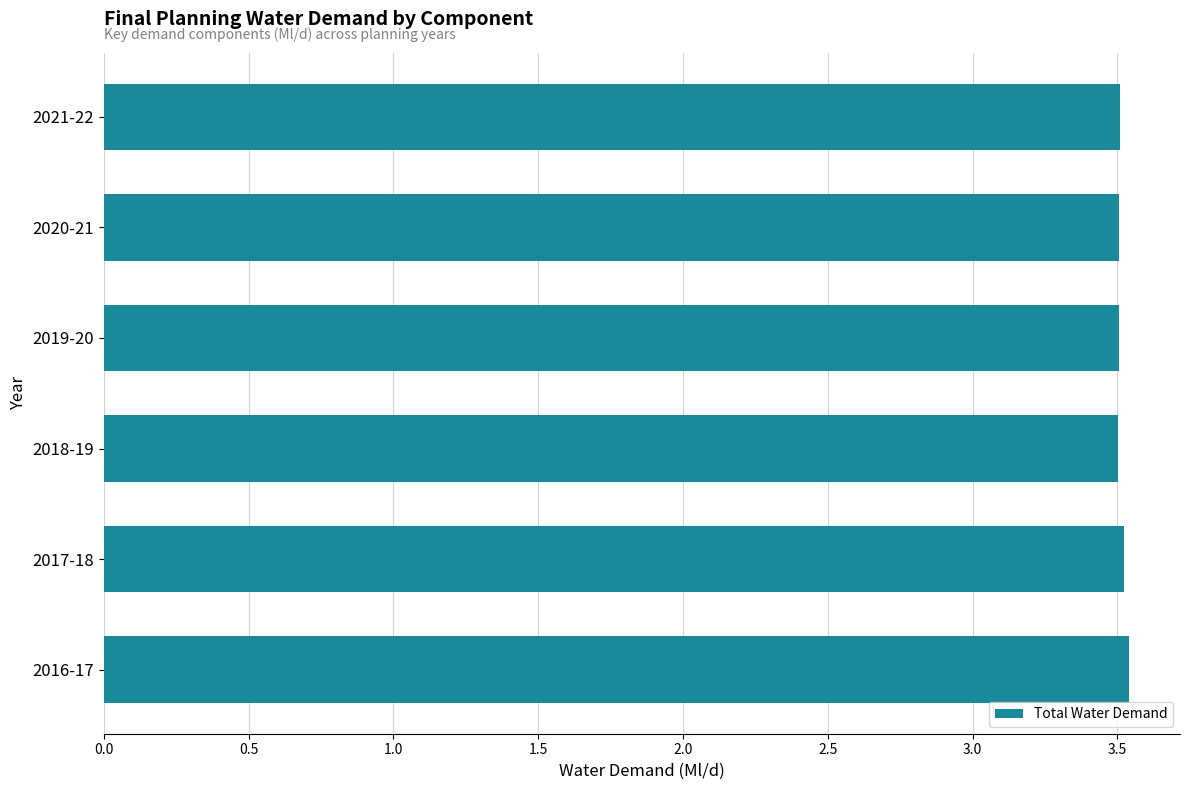

The chart shows a value of 5.6 at 2019-20. True or false?

False